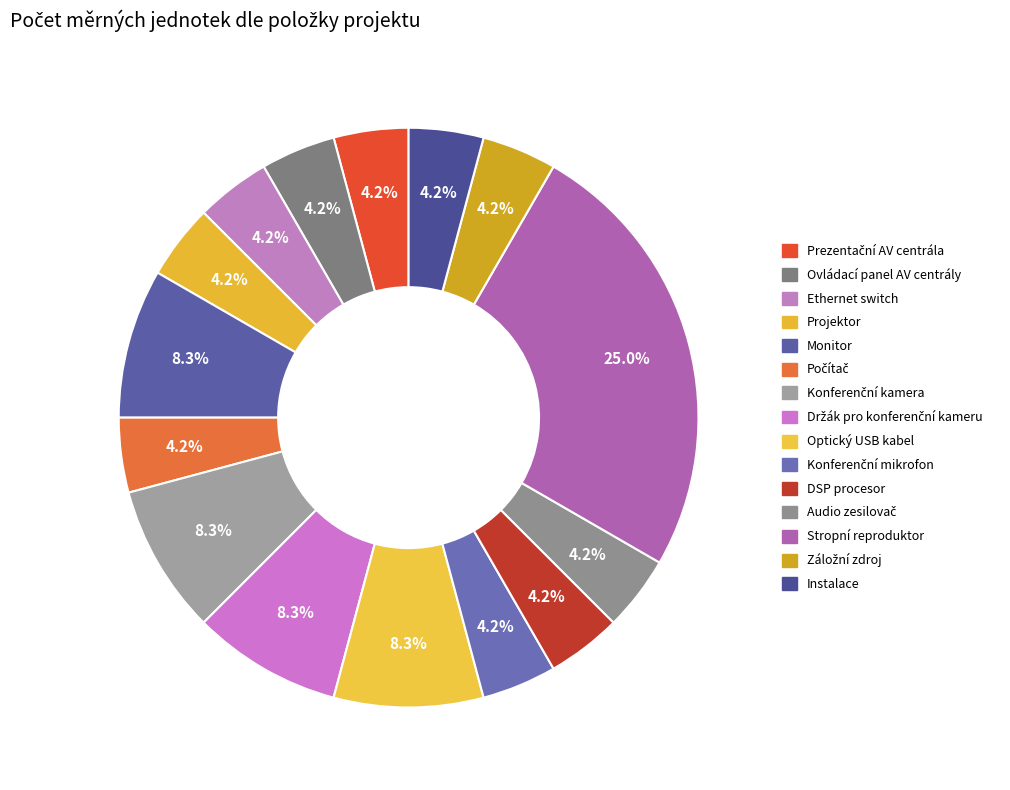

How many slices are in this pie chart?

15